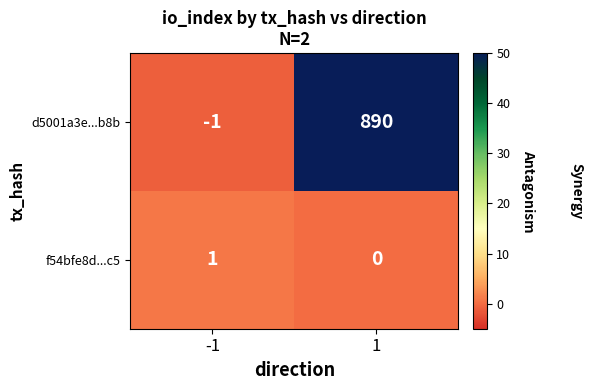

Rank the series by their average value, from highest to lowest.

d5001a3e...b8b, f54bfe8d...c5